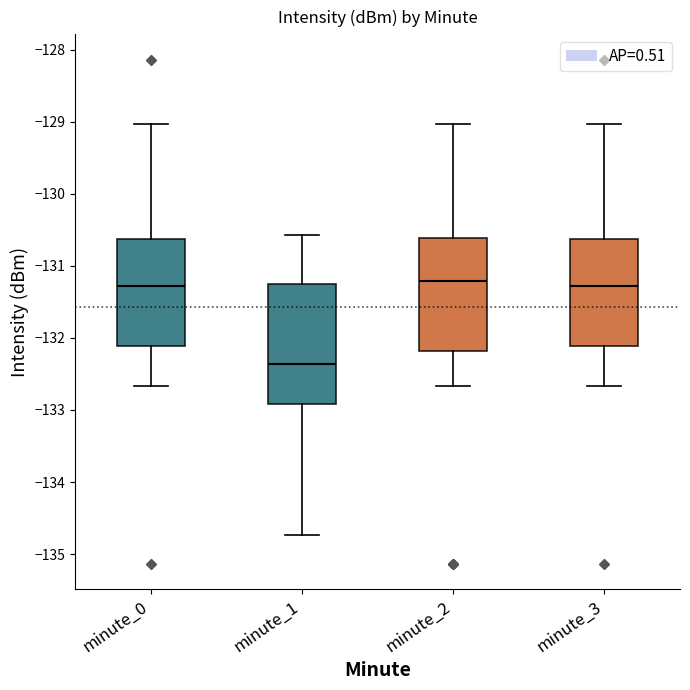

Reading left to right, read every box against the y-axis: the position of its median line, the range the box covers, and the ends of its whiskers. The values are not printed on the chart, so give them approximately, as read against the axis.

minute_0: median -131.3, box -132.1 to -130.6, whiskers -132.7 to -129.0
minute_1: median -132.4, box -132.9 to -131.3, whiskers -134.7 to -130.6
minute_2: median -131.2, box -132.2 to -130.6, whiskers -132.7 to -129.0
minute_3: median -131.3, box -132.1 to -130.6, whiskers -132.7 to -129.0